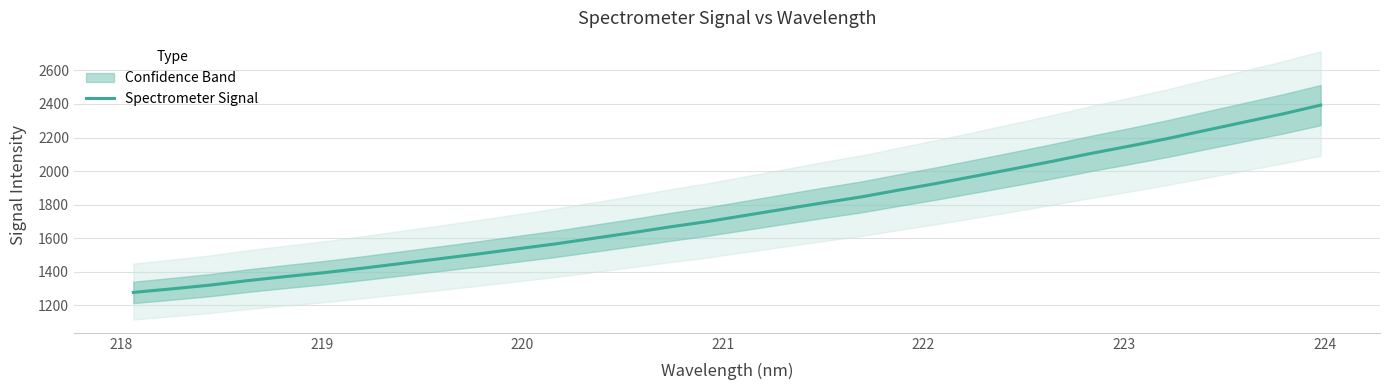

The chart shows a value of 2467.4 at 15. True or false?

False